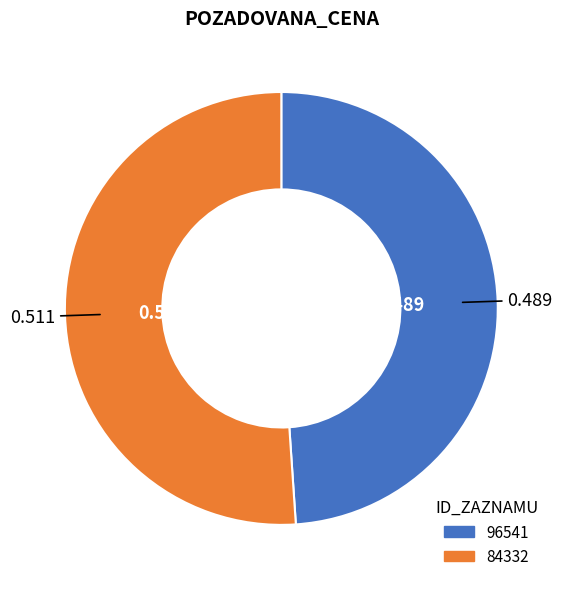

Combined, do 84332 and 96541 account for over 50%?

Yes